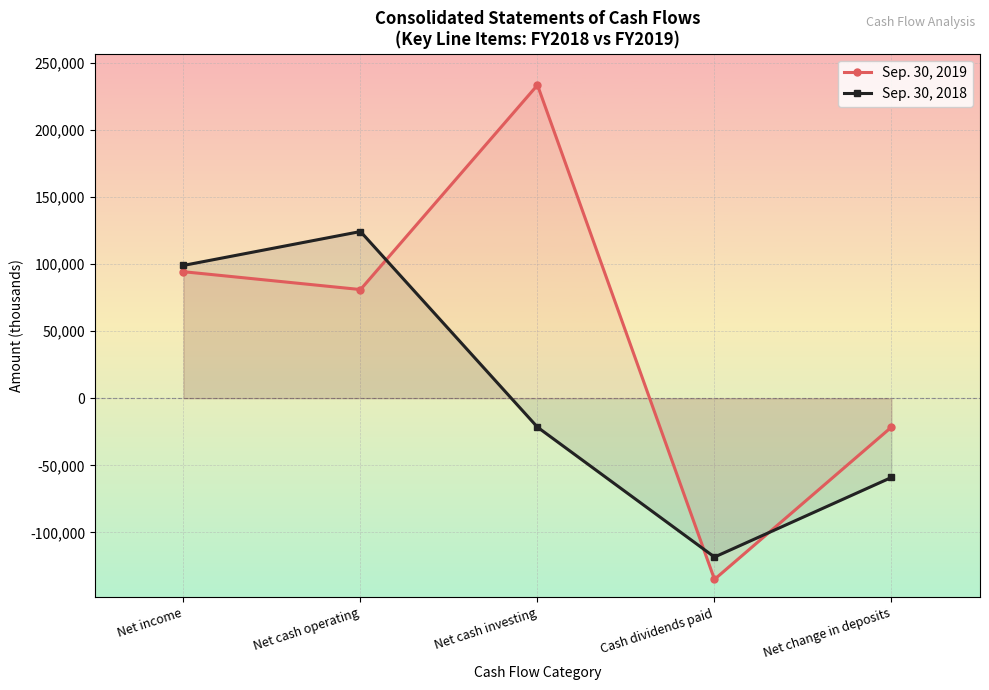

Which series has the largest range (max minus min)?

Sep. 30, 2019